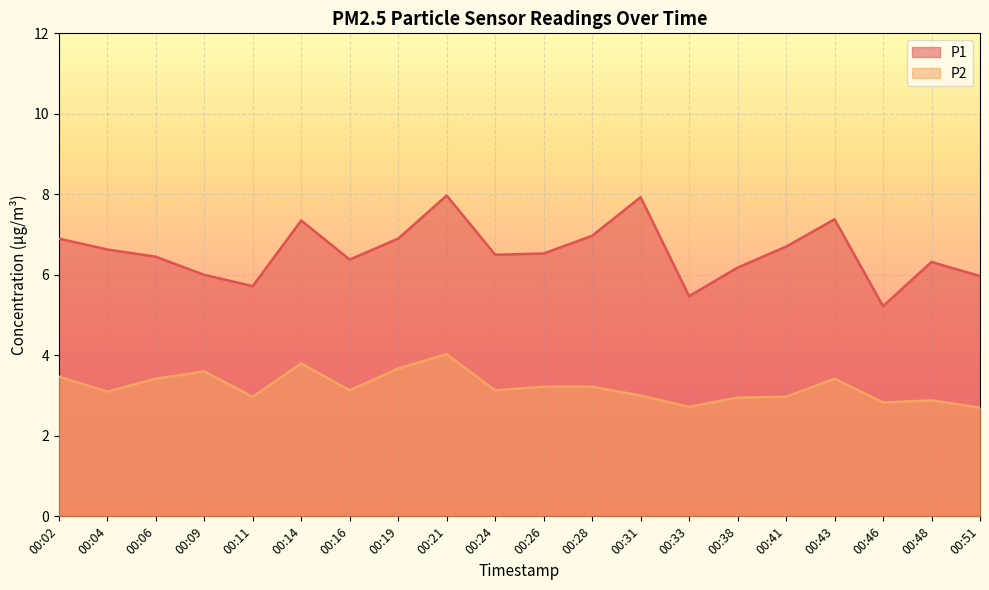

Rank the categories by P2 value from highest to lowest.

00:21, 00:14, 00:19, 00:09, 00:02, 00:06, 00:43, 00:26, 00:28, 00:16, 00:24, 00:04, 00:31, 00:11, 00:41, 00:38, 00:48, 00:46, 00:33, 00:51